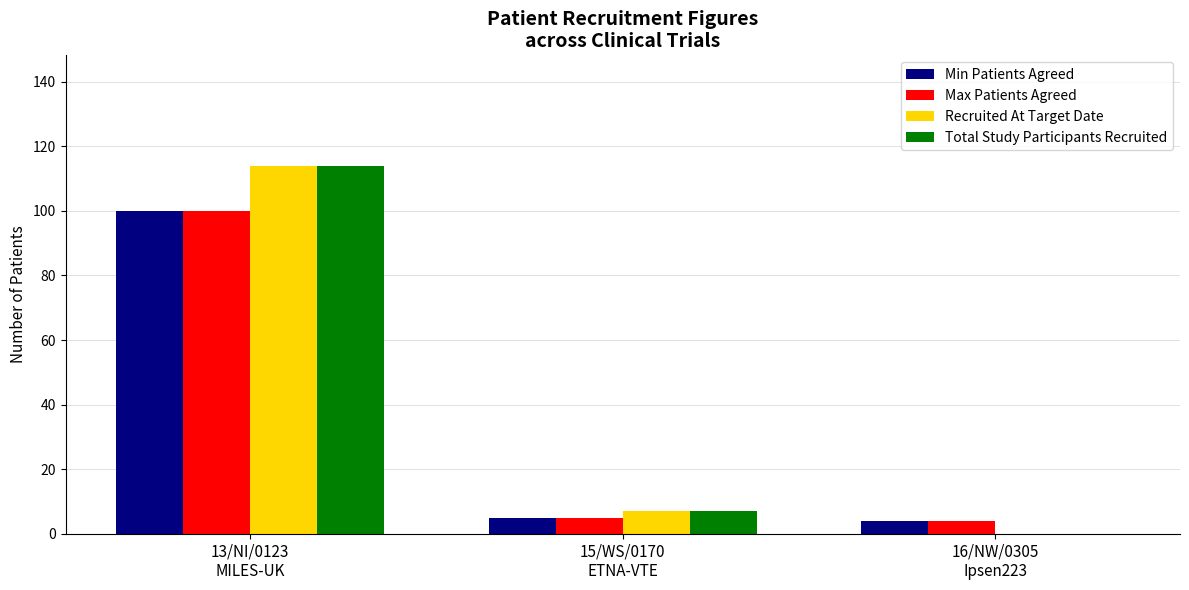

What is the sum of all Min Patients Agreed values?

109